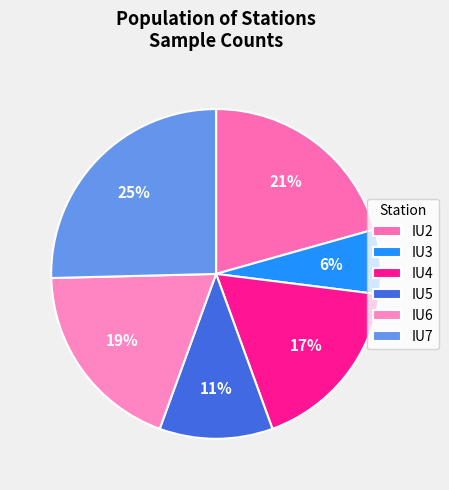

Is the sum of IU3 and IU6 greater than half?

No